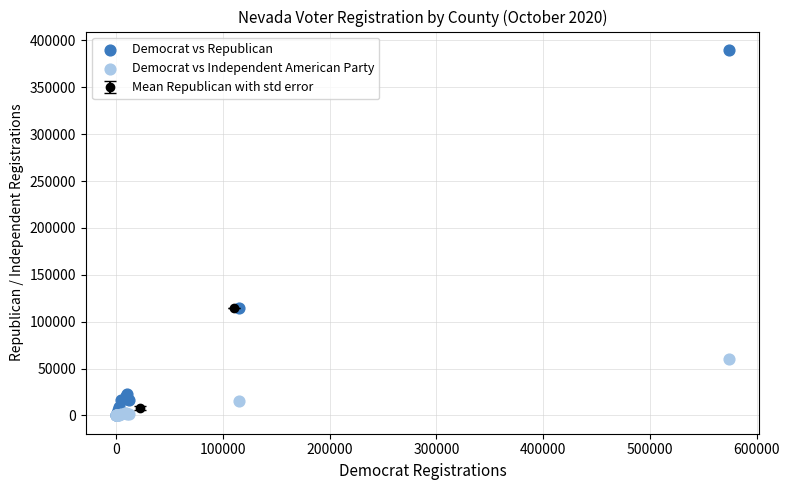

Across all series, what Y value is closest to 194951?

114574